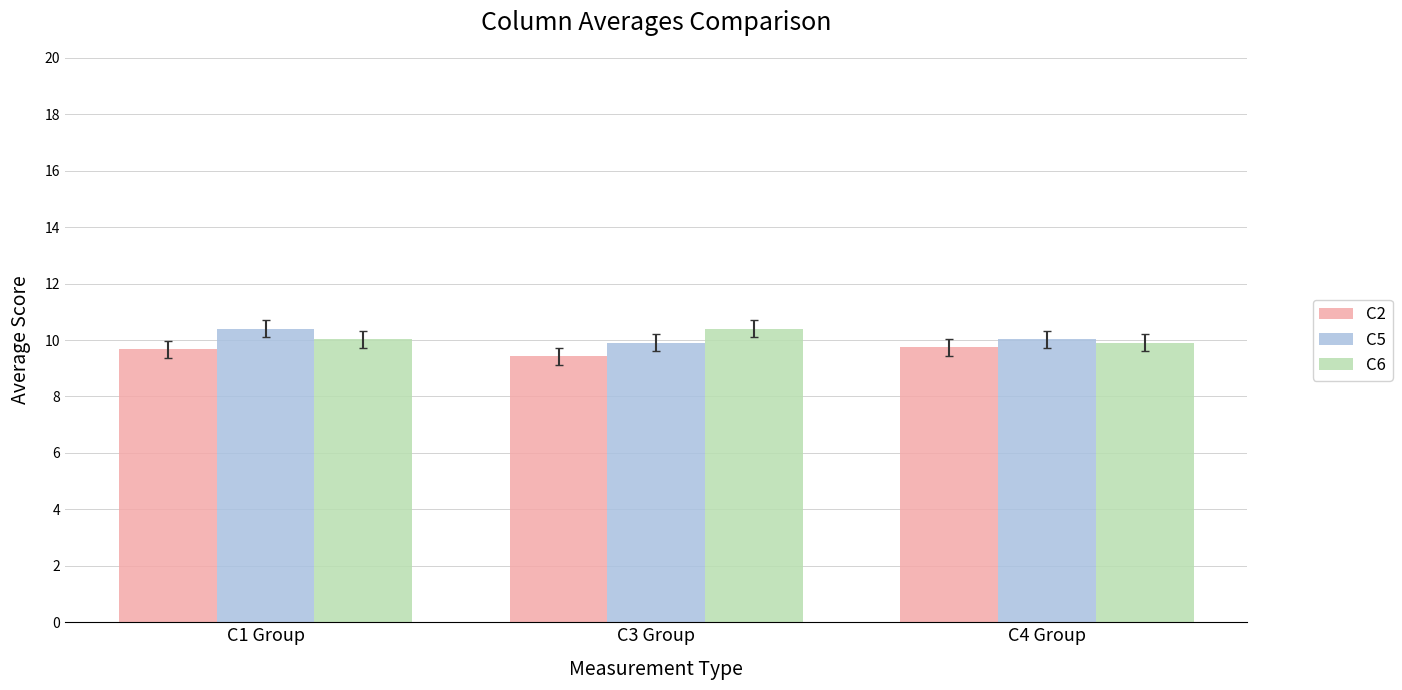

What is the smallest value displayed?

9.4